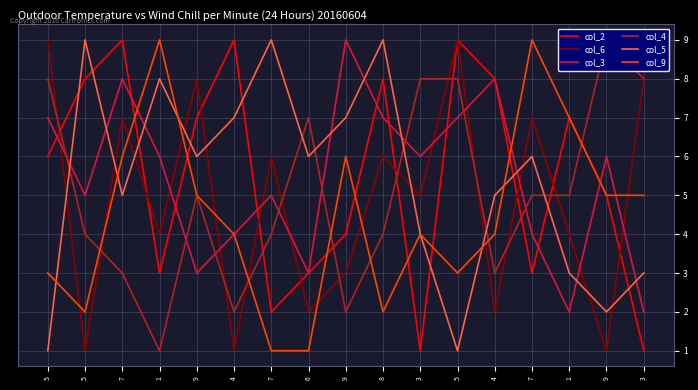

The value of col_6 at 9 is 0. True or false?

False